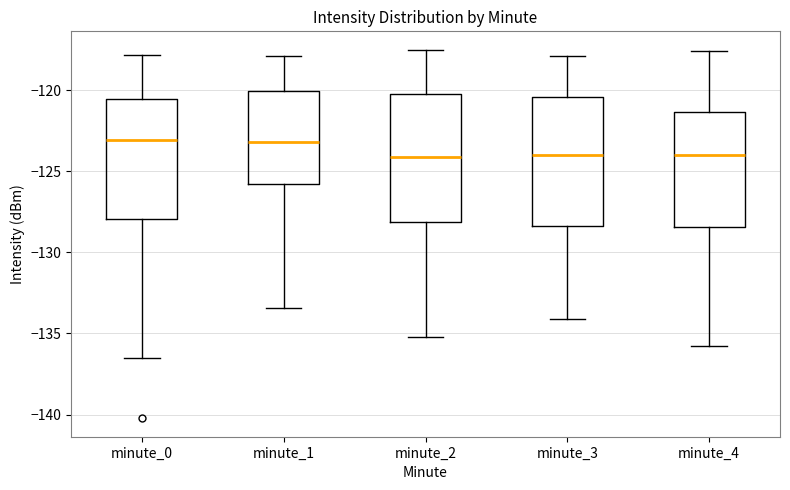

Where does the upper whisker of the box for minute_2 end on the y-axis? The values are not printed on the chart, so give them approximately, as read against the axis.

-117.5